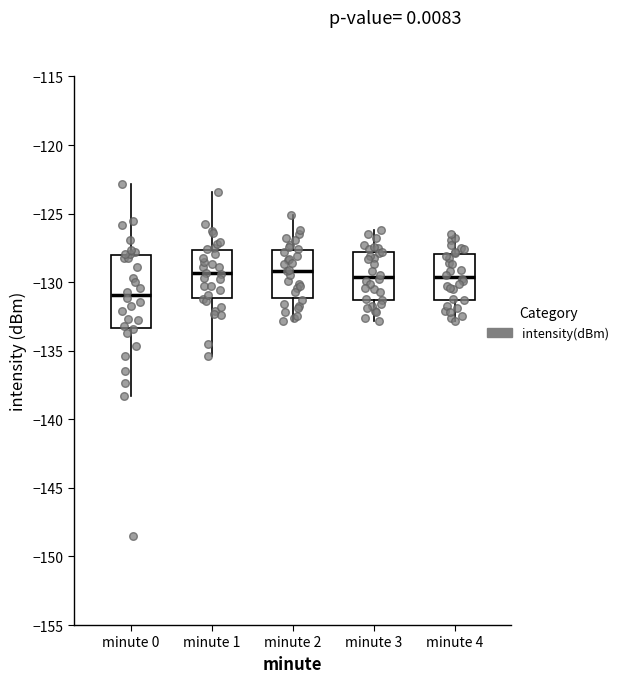

Reading left to right, read every box against the y-axis: the position of its median line, the range the box covers, and the ends of its whiskers. The values are not printed on the chart, so give them approximately, as read against the axis.

minute 0: median -131.0, box -133.5 to -128.0, whiskers -138.5 to -123.0
minute 1: median -129.5, box -131.0 to -127.5, whiskers -135.5 to -123.5
minute 2: median -129.0, box -131.0 to -127.5, whiskers -133.0 to -125.0
minute 3: median -129.5, box -131.5 to -128.0, whiskers -133.0 to -126.0
minute 4: median -129.5, box -131.5 to -128.0, whiskers -133.0 to -126.5